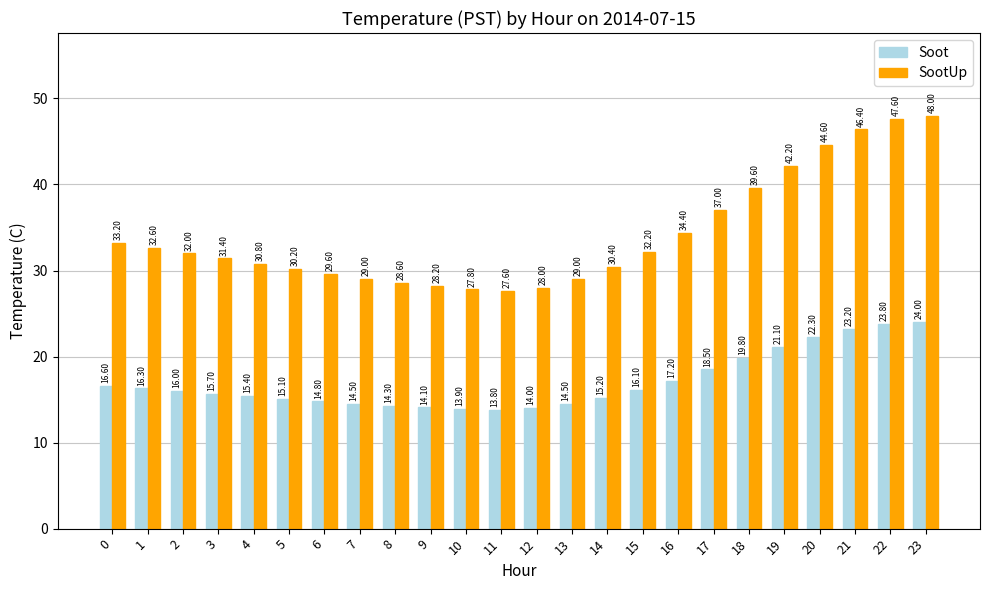

List the series in order of their peak value, lowest first.

Soot, SootUp